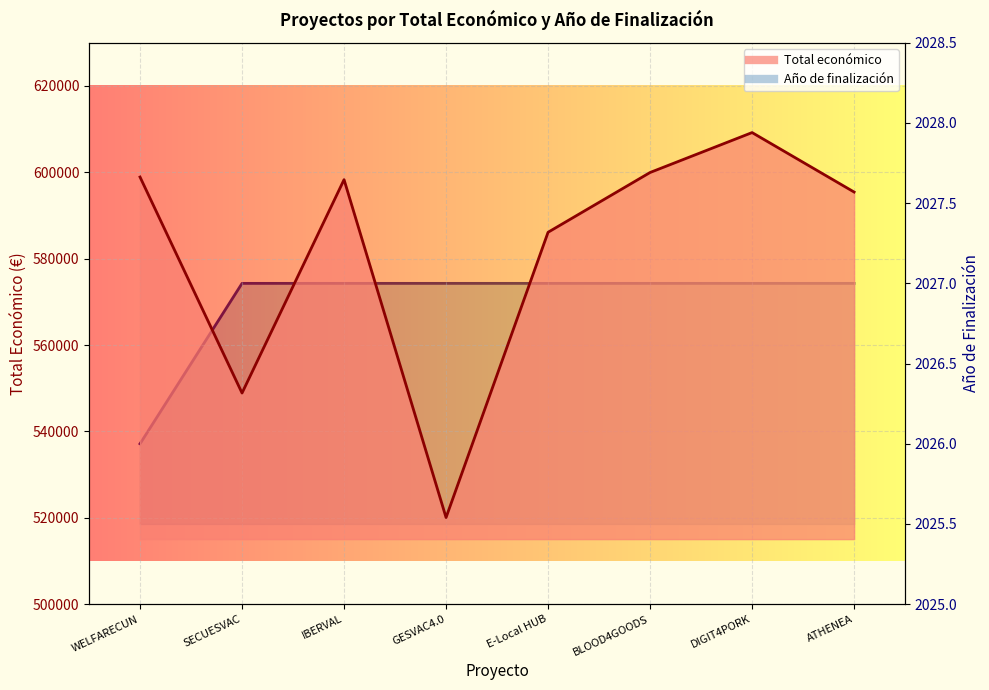

Which label corresponds to the largest value in the chart?

DIGIT4PORK